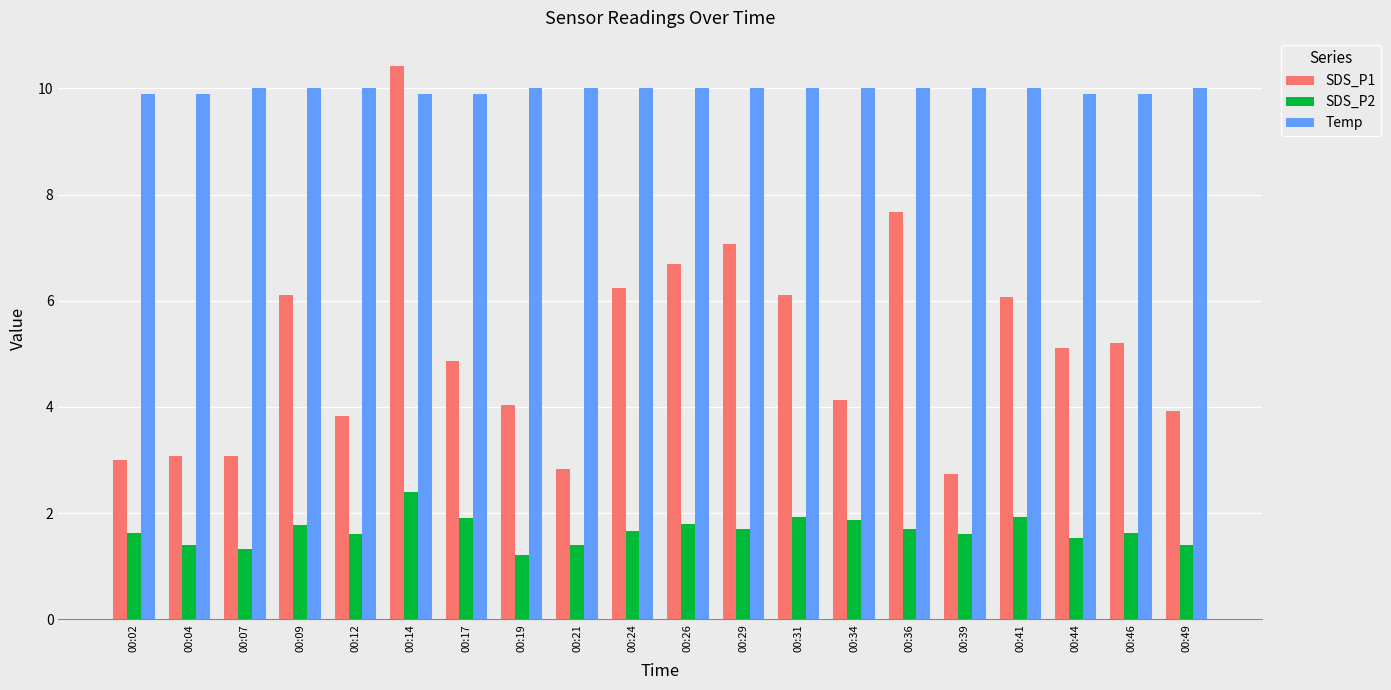

What is the spread (max minus min) of values at 00:24?

8.3